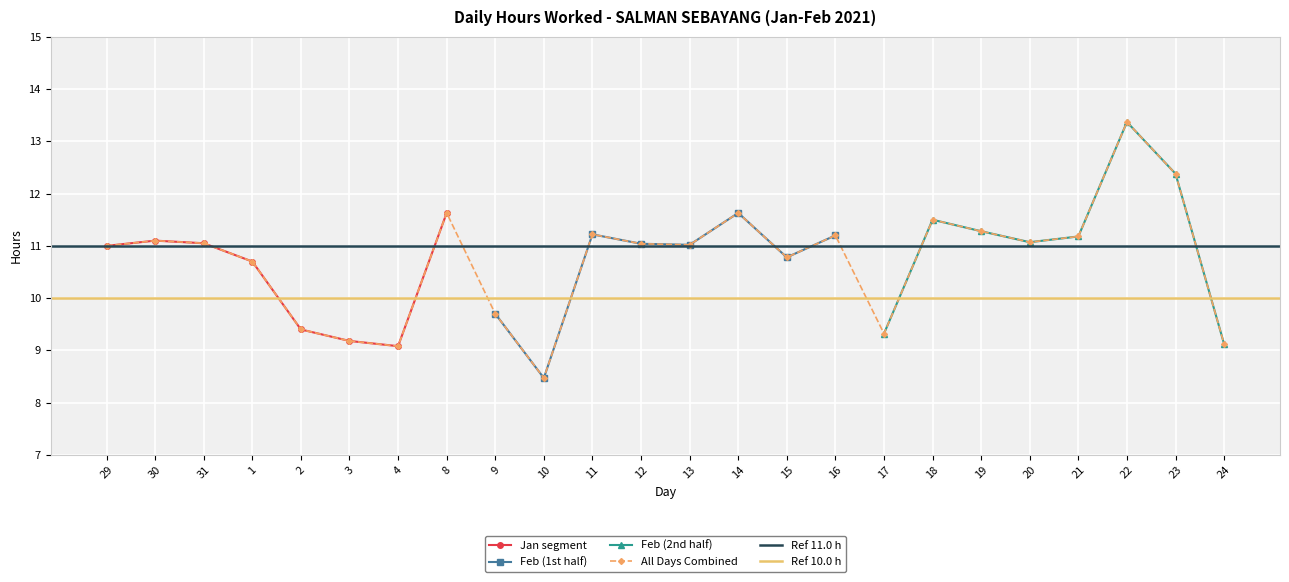

At which category does the chart reach its minimum across all series?

10